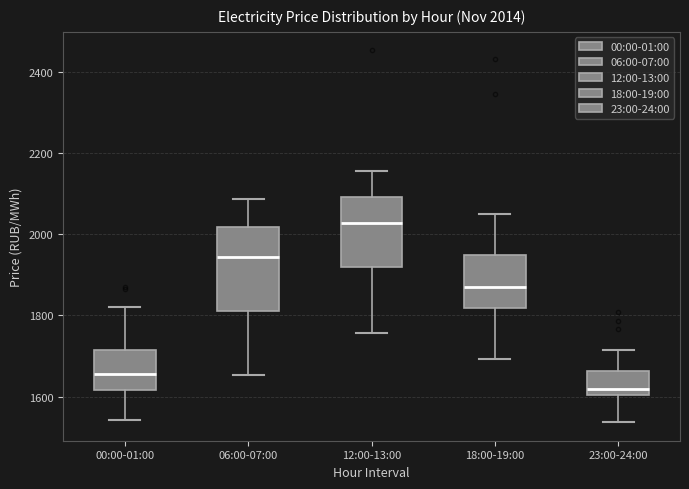

Which box's median line is the lowest?

23:00-24:00